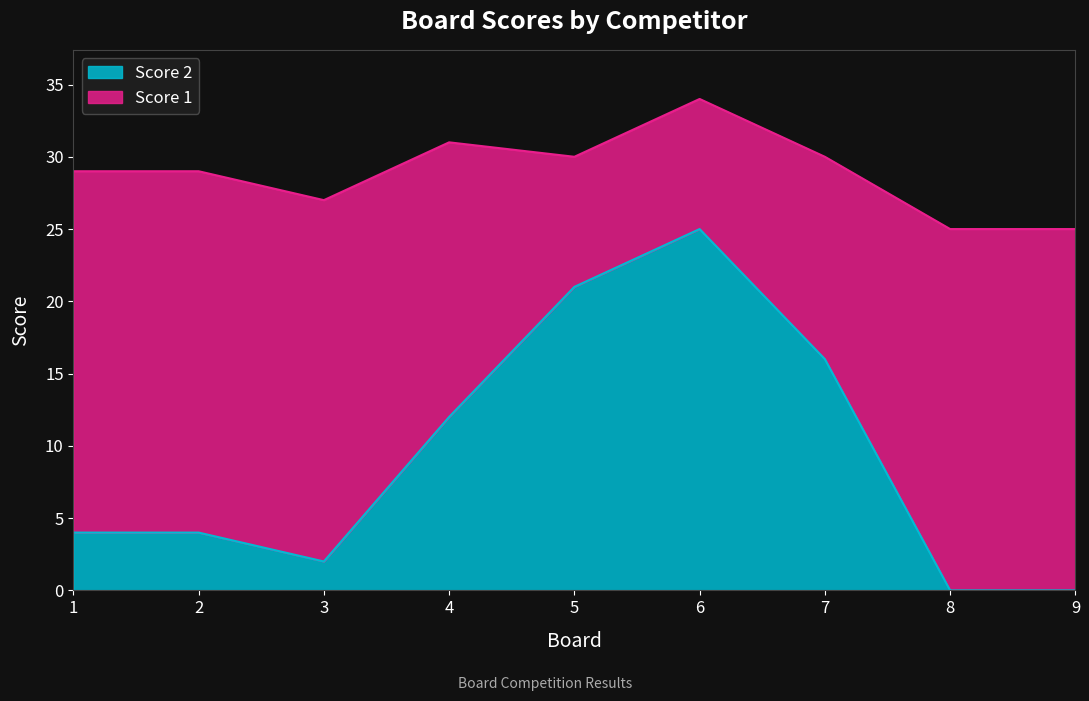

List the labels in order of value, largest first.

6, 5, 7, 4, 1, 2, 3, 8, 9